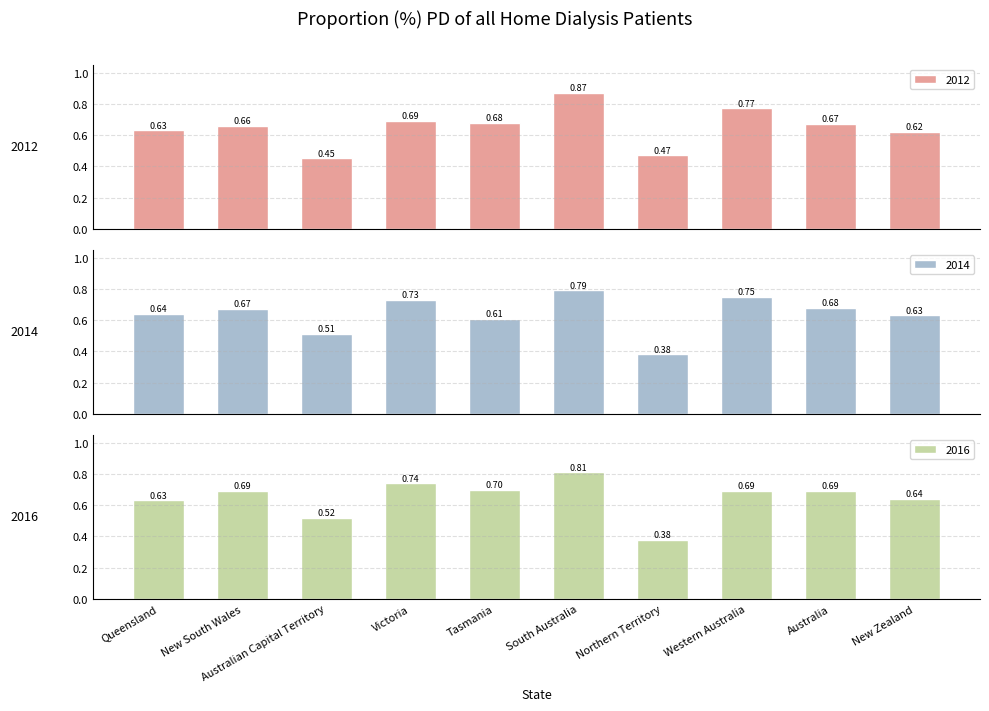

What is the maximum value shown in the chart?

0.9